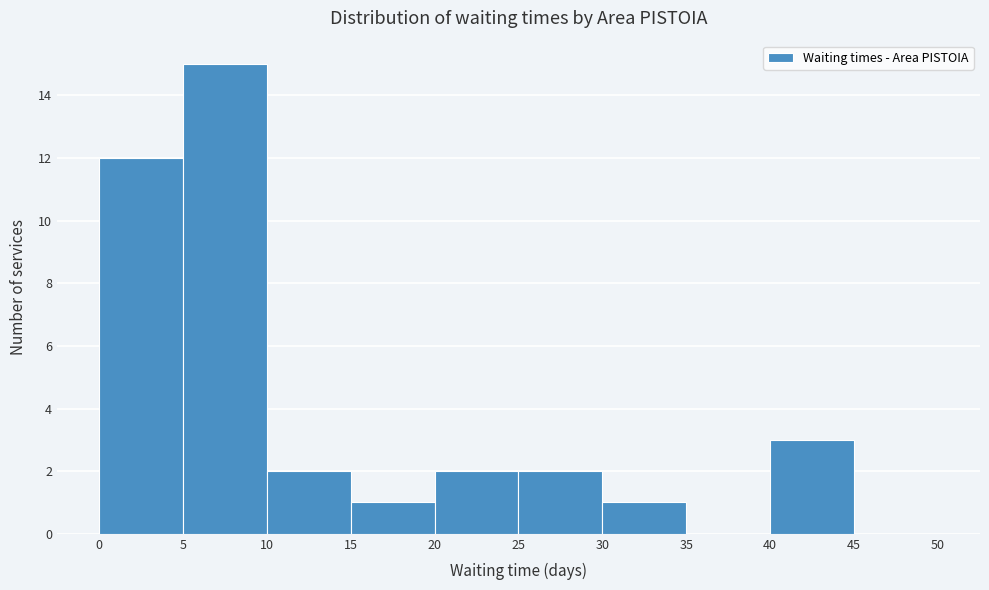

Which range on the x-axis has the tallest bar?

5 to 10